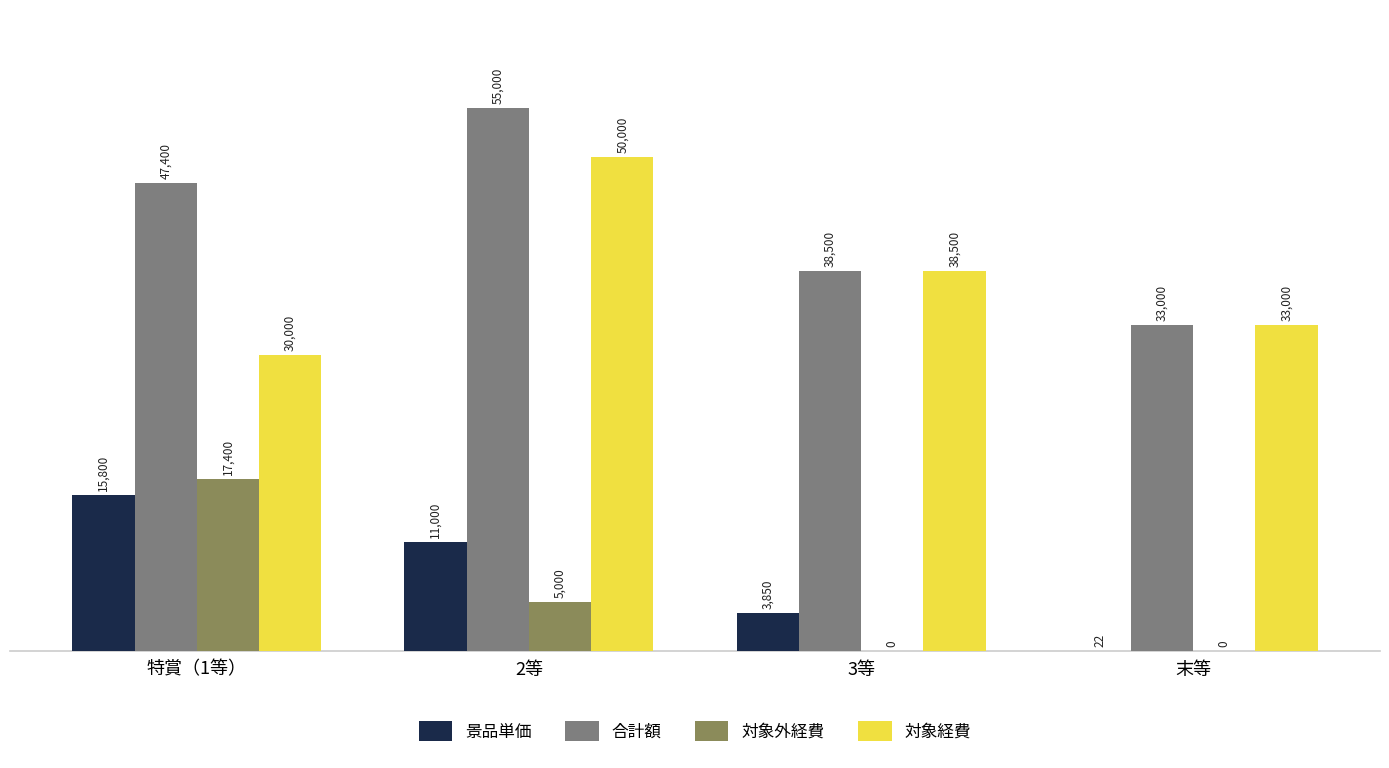

The 対象経費 series shows 73499 at 2等. True or false?

False